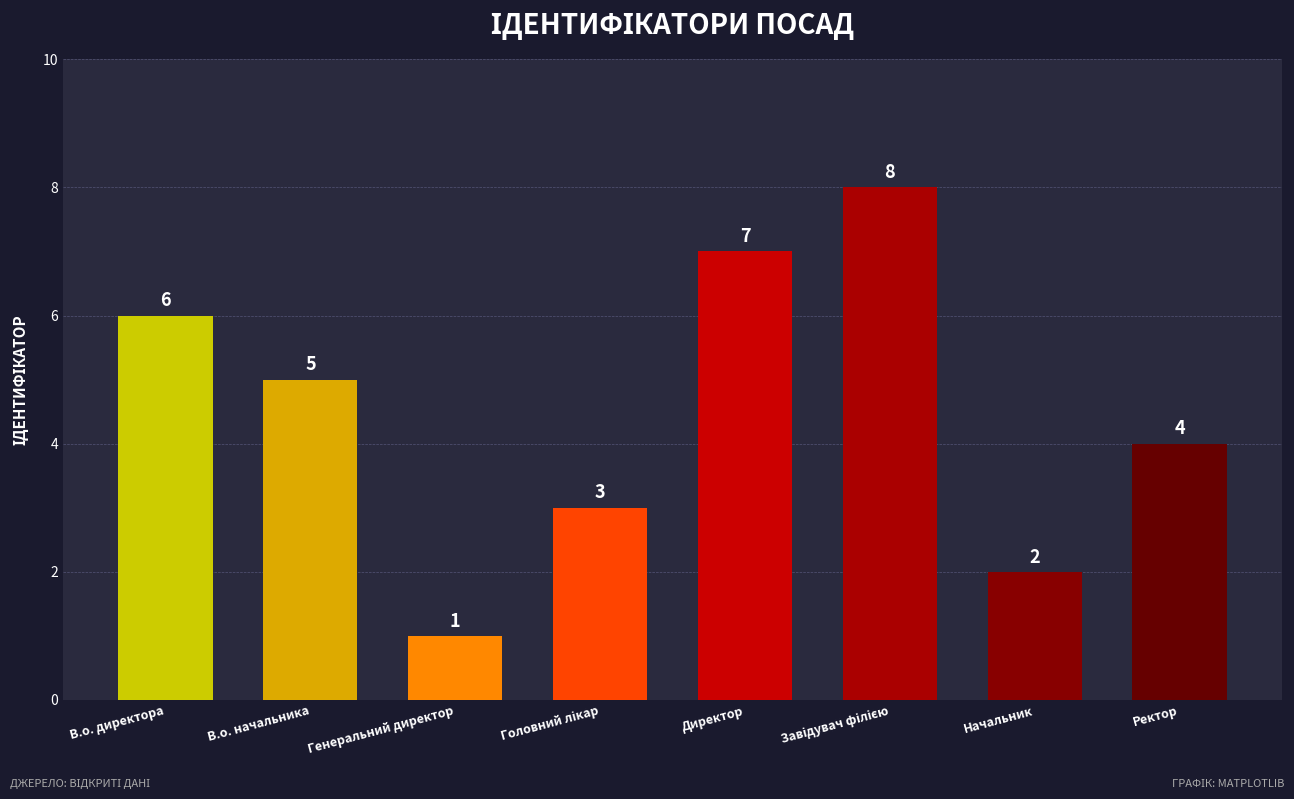

What position from the right is Ректор?

1